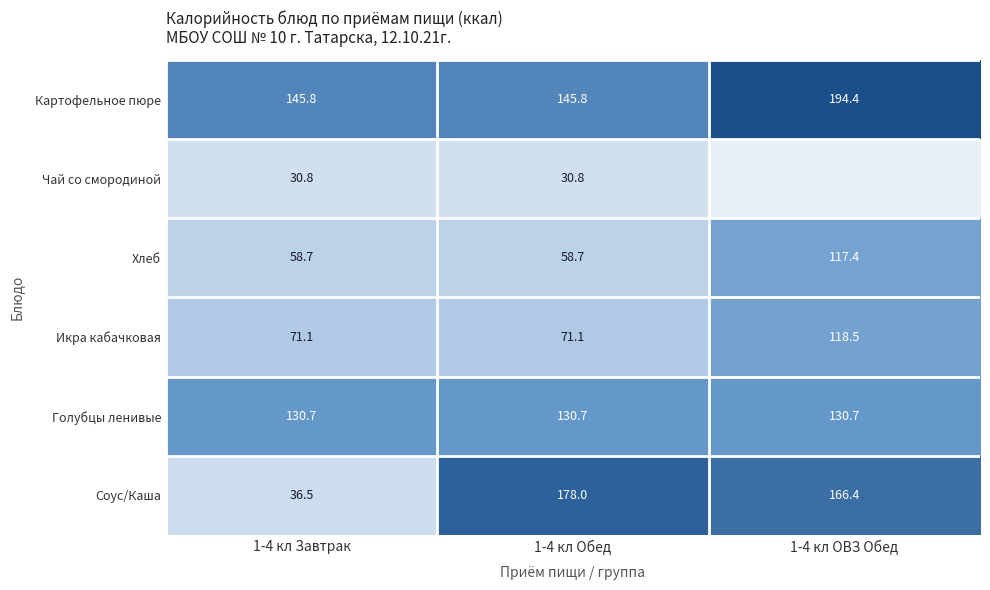

Is the value of Соус/Каша at 1-4 кл Завтрак greater than the value of Картофельное пюре at 1-4 кл ОВЗ Обед?

No